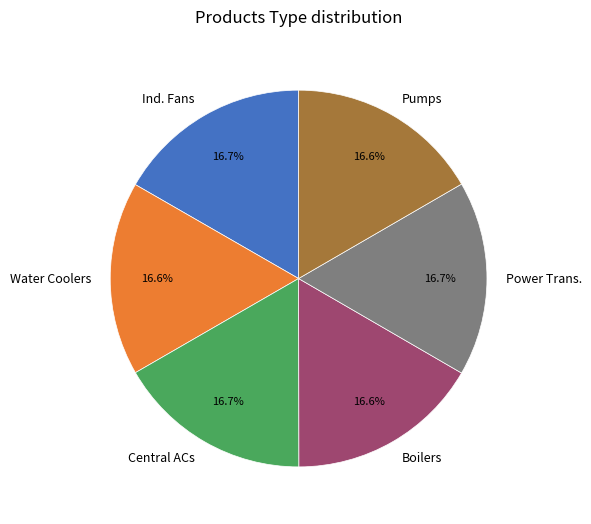

Is Central ACs the majority of the pie?

No